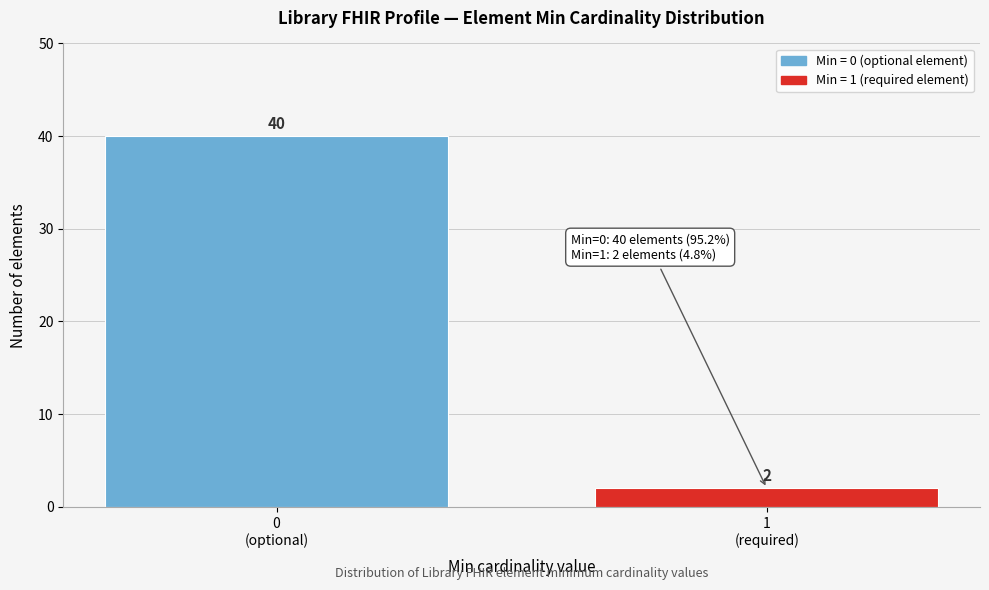

Reading right to left, list all the values displayed in this chart.

2	40